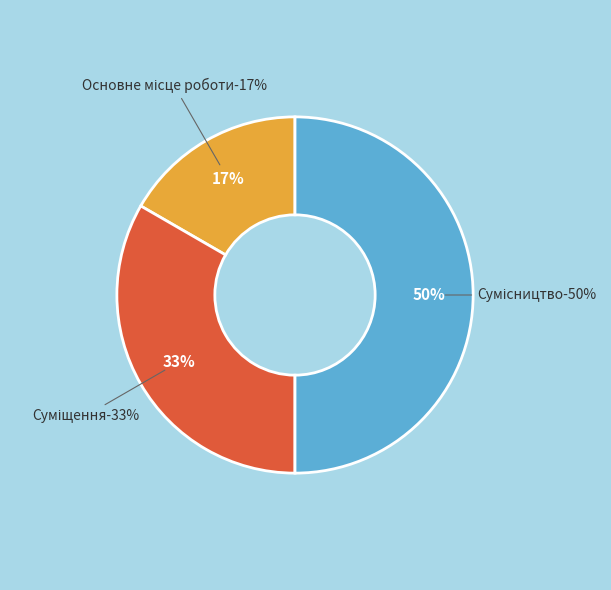

The Сумісництво slice represents 50% of the pie. True or false?

True